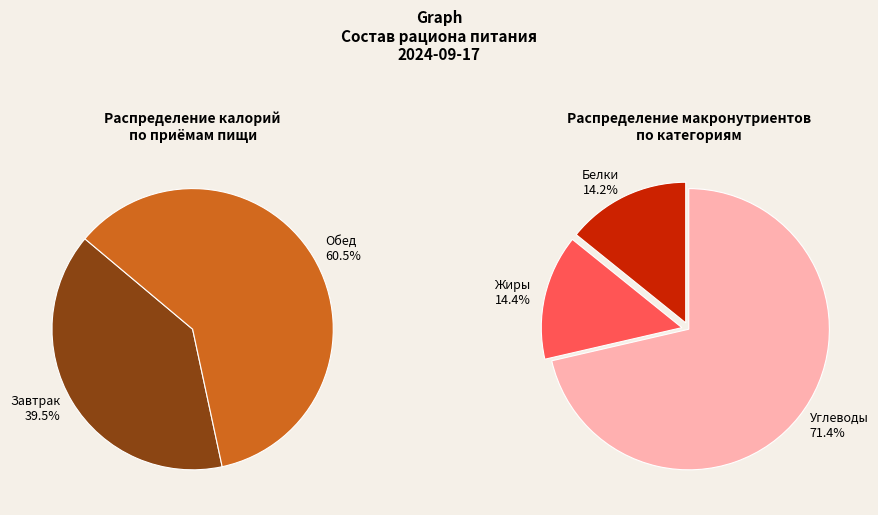

What percentage is NOT represented by Завтрак?

60.5%